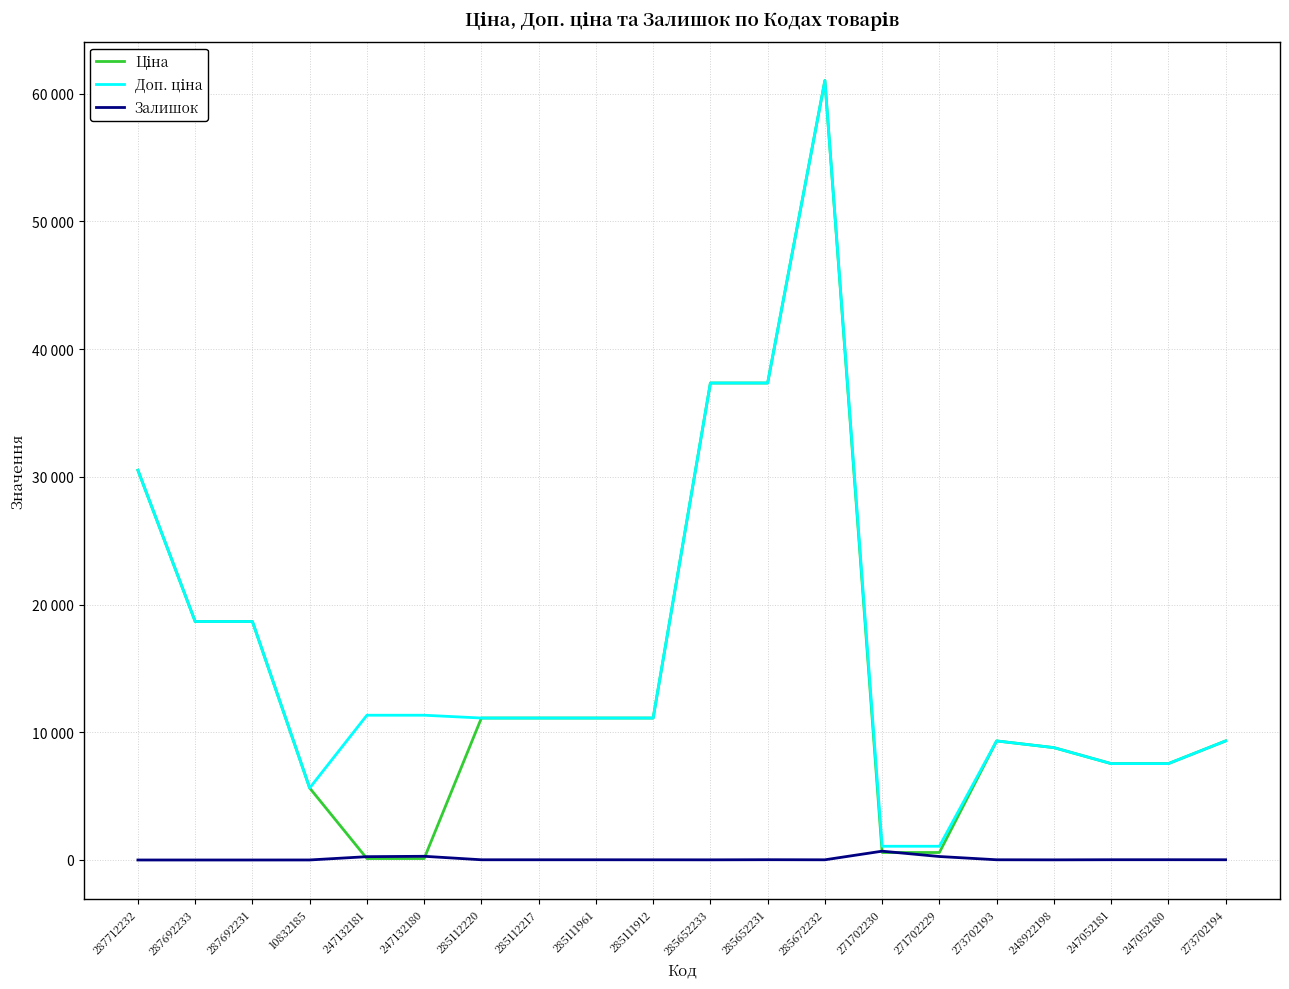

What is the sum of the Ціна values at 287692233 and 285111912?

29785.1